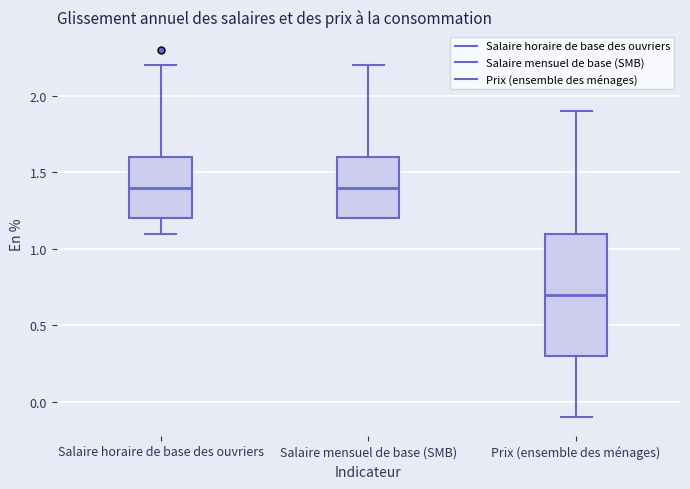

Reading left to right, read every box against the y-axis: the position of its median line, the range the box covers, and the ends of its whiskers. The values are not printed on the chart, so give them approximately, as read against the axis.

Salaire horaire de base des ouvriers: median 1.4, box 1.2 to 1.6, whiskers 1.1 to 2.2
Salaire mensuel de base (SMB): median 1.4, box 1.2 to 1.6, whiskers 1.2 to 2.2
Prix (ensemble des ménages): median 0.7, box 0.3 to 1.1, whiskers -0.1 to 1.9